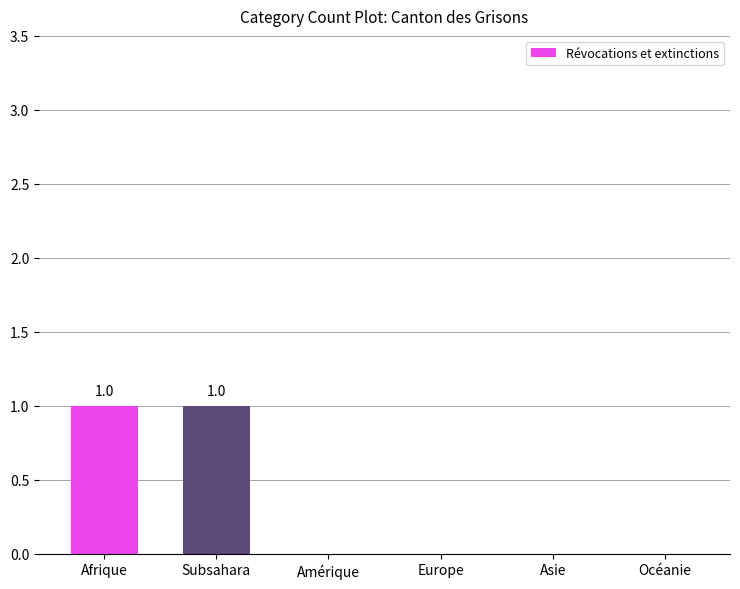

Is it true that the value at Afrique is 0?

False